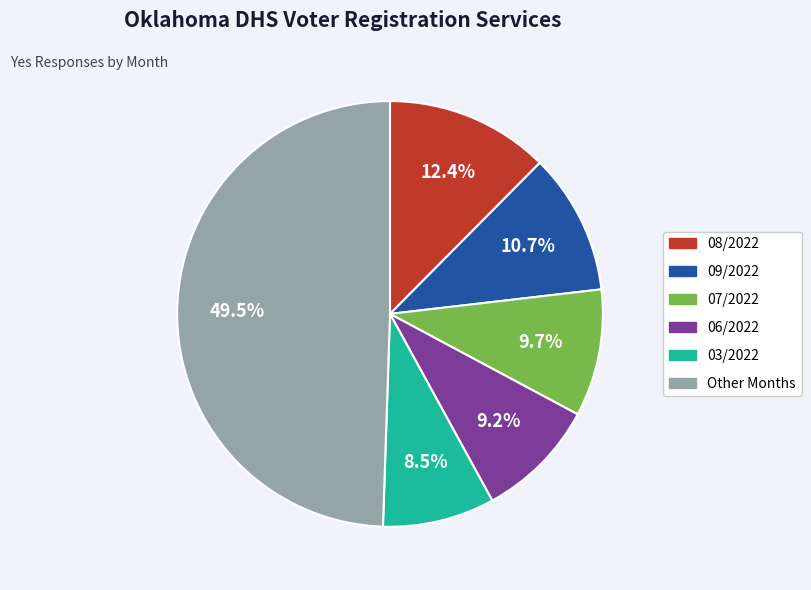

Does any single category account for the majority?

No